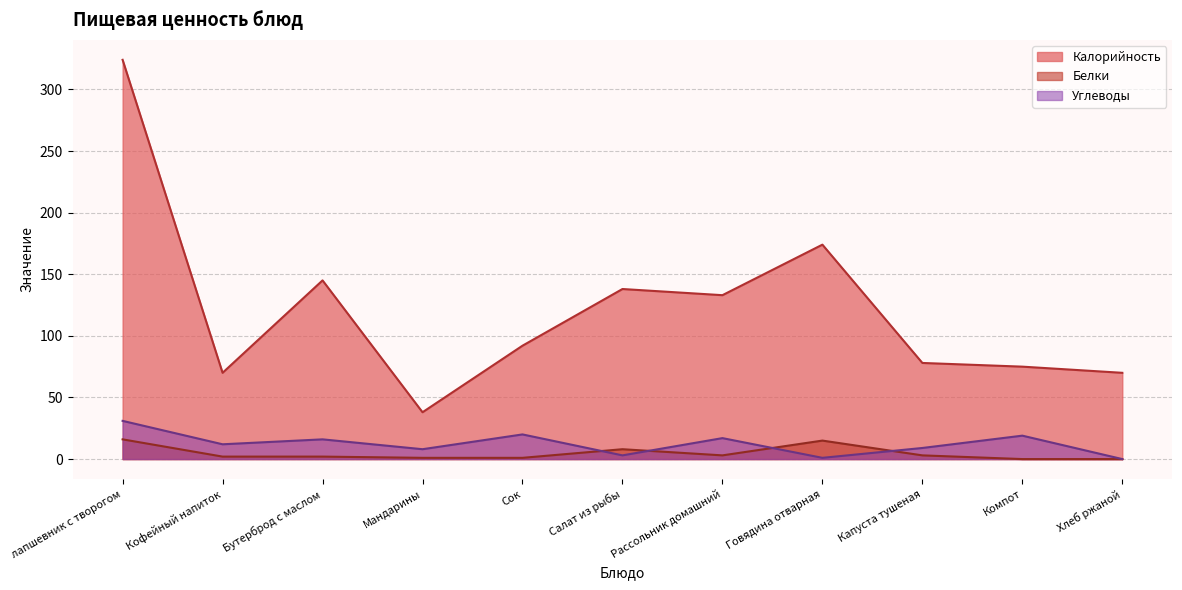

The value of Белки at Салат из рыбы is 8. True or false?

True